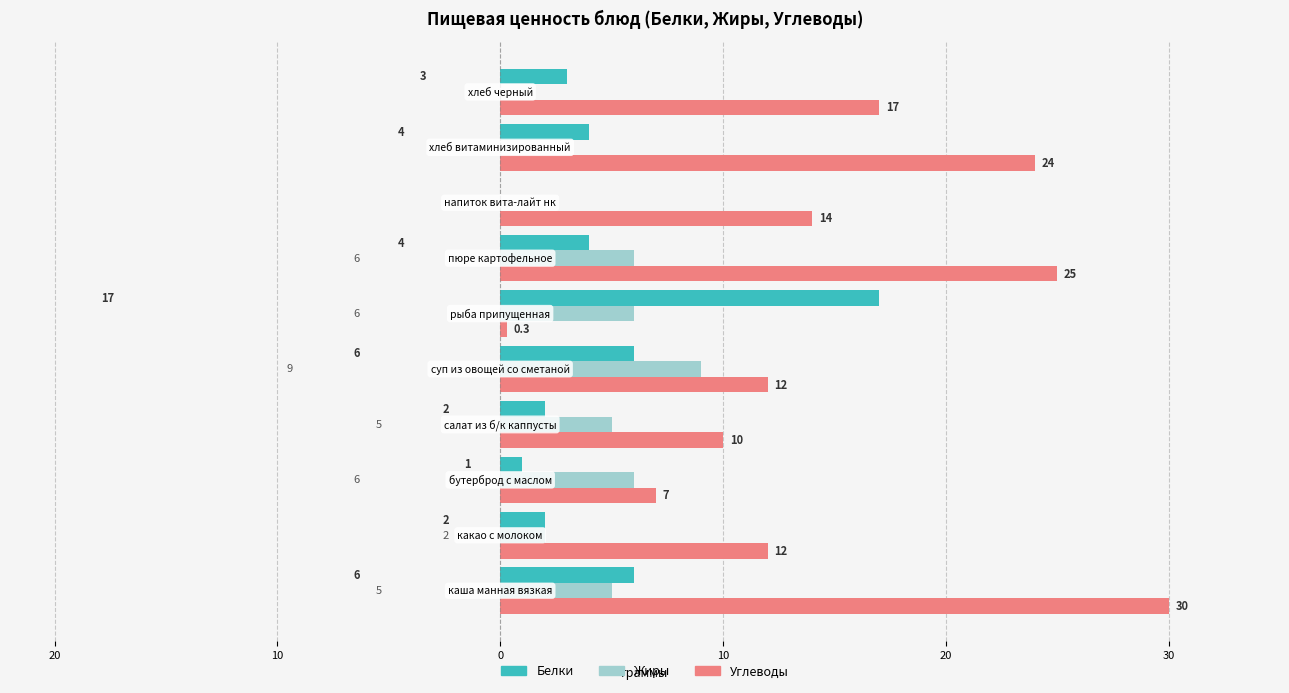

What are all the series names shown in the legend?

Белки, Жиры, Углеводы